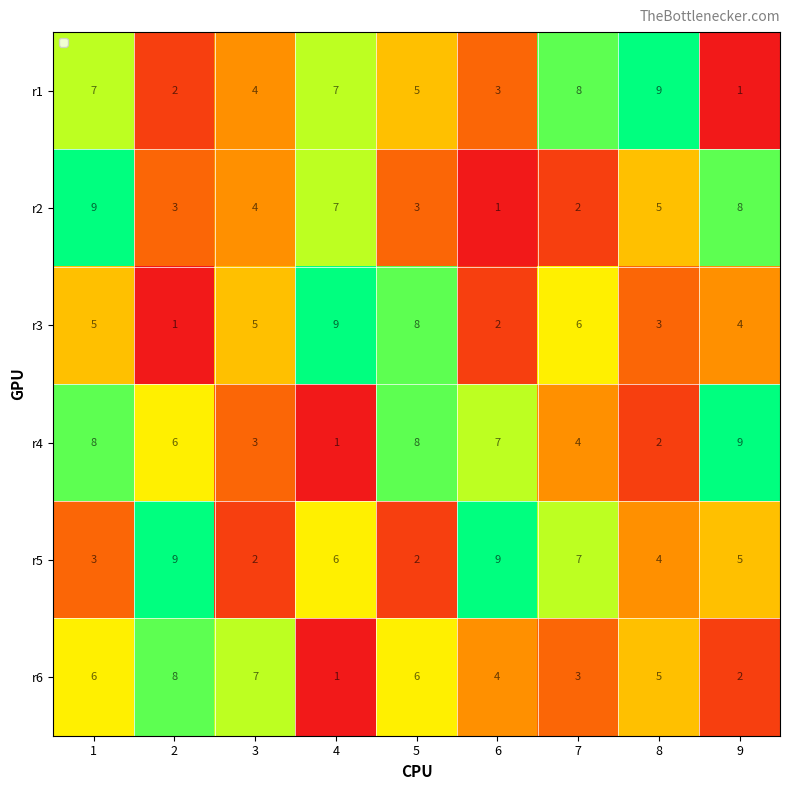

Between 1 and 9, which series saw the biggest shift?

r1